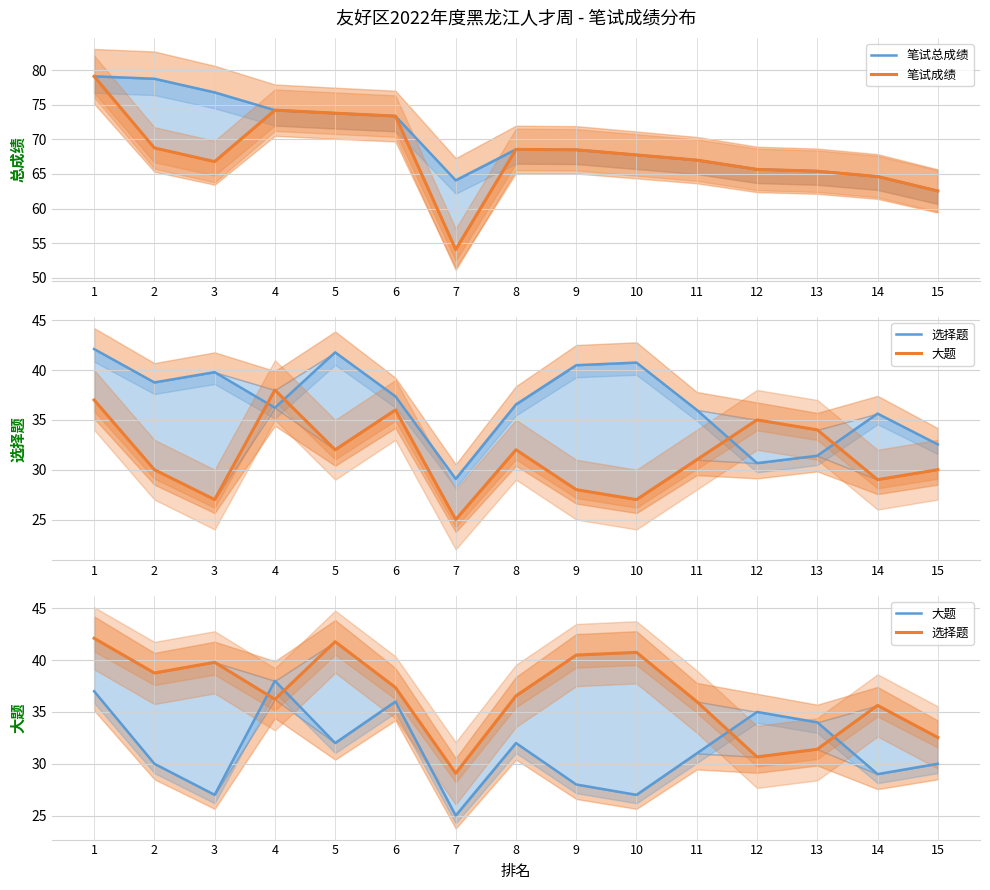

At which category does 笔试总成绩 reach its first local valley?

7